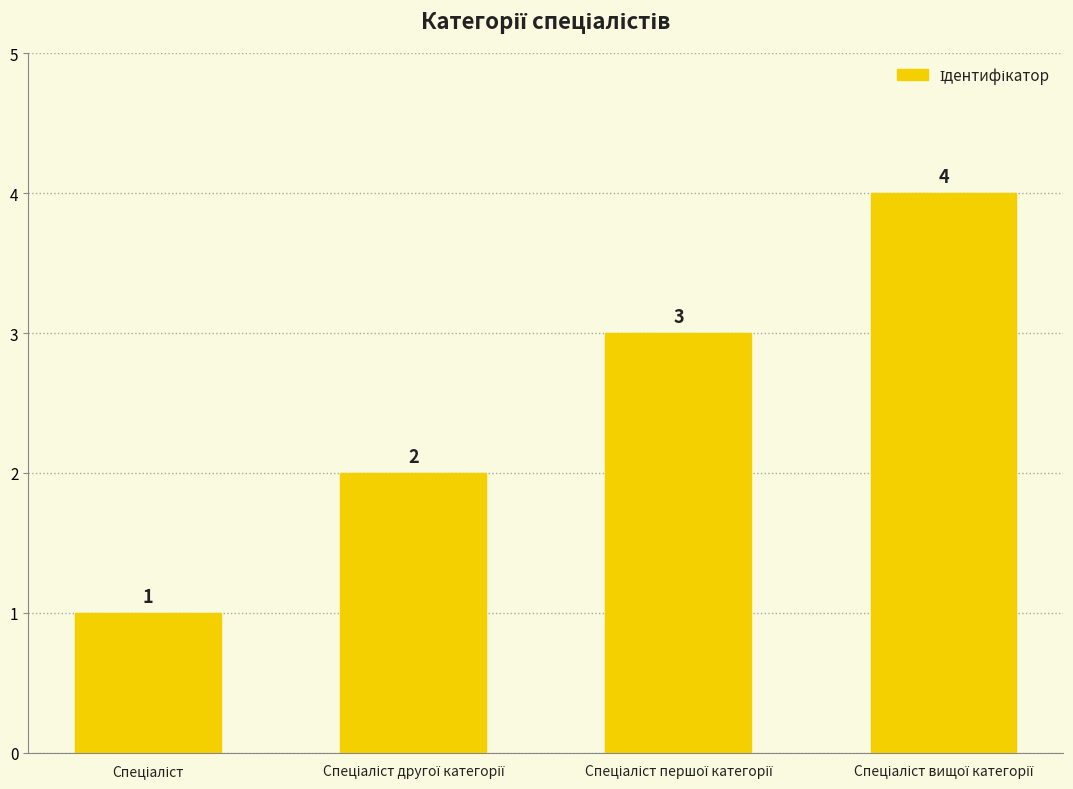

Count the values in the range 2 to 4.

3